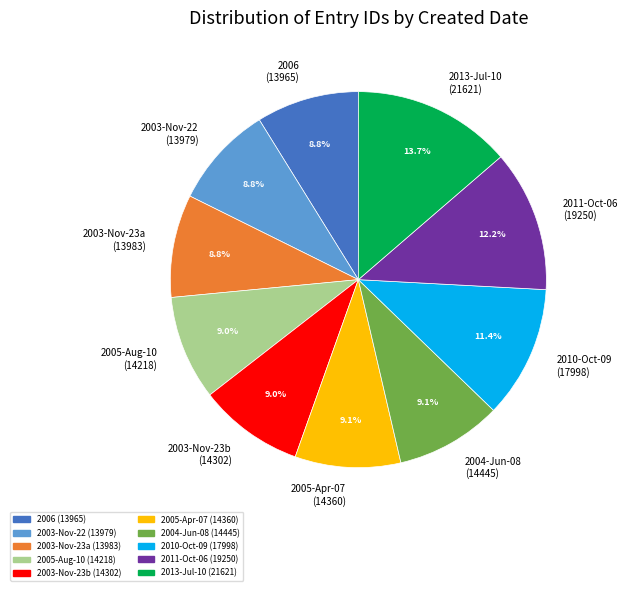

How much of the chart is everything except 2010-Oct-09 (17998)?

88.6%